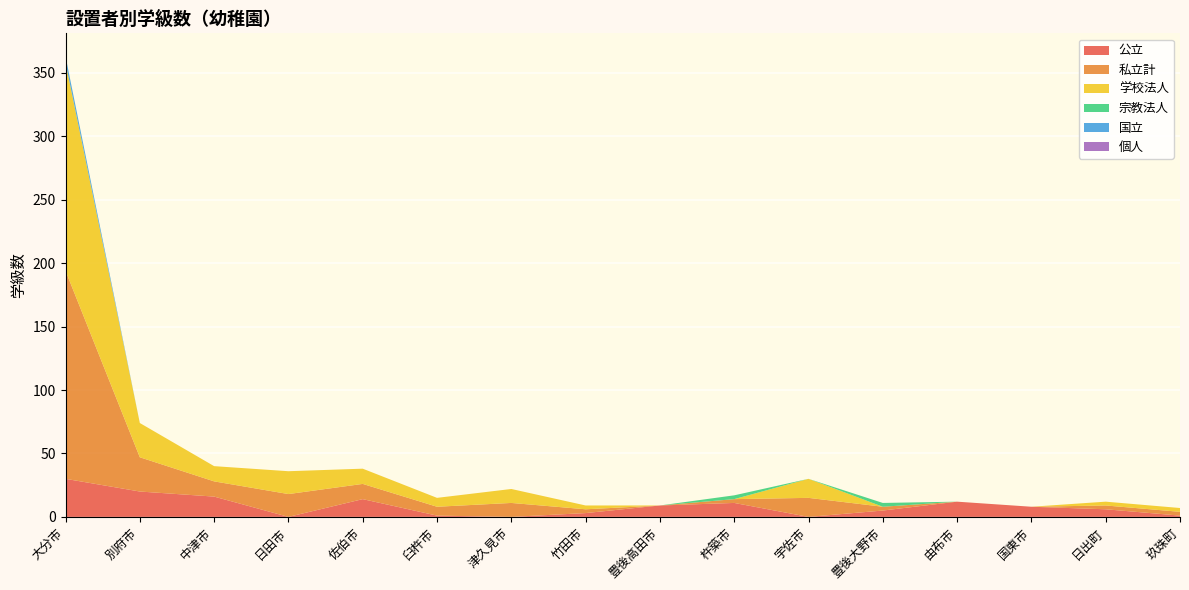

Reading left to right, list all the values displayed in this chart.

公立: 大分市=30	別府市=20	中津市=16	日田市=0	佐伯市=14	臼杵市=1	津久見市=0	竹田市=3	豊後高田市=9	杵築市=11	宇佐市=0	豊後大野市=5	由布市=12	国東市=8	日出町=6	玖珠町=1
私立計: 大分市=164	別府市=27	中津市=12	日田市=18	佐伯市=12	臼杵市=7	津久見市=11	竹田市=3	豊後高田市=0	杵築市=3	宇佐市=15	豊後大野市=3	由布市=0	国東市=0	日出町=3	玖珠町=3
学校法人: 大分市=164	別府市=27	中津市=12	日田市=18	佐伯市=12	臼杵市=7	津久見市=11	竹田市=3	豊後高田市=0	杵築市=0	宇佐市=15	豊後大野市=0	由布市=0	国東市=0	日出町=3	玖珠町=3
宗教法人: 大分市=0	別府市=0	中津市=0	日田市=0	佐伯市=0	臼杵市=0	津久見市=0	竹田市=0	豊後高田市=0	杵築市=3	宇佐市=0	豊後大野市=3	由布市=0	国東市=0	日出町=0	玖珠町=0
国立: 大分市=5	別府市=0	中津市=0	日田市=0	佐伯市=0	臼杵市=0	津久見市=0	竹田市=0	豊後高田市=0	杵築市=0	宇佐市=0	豊後大野市=0	由布市=0	国東市=0	日出町=0	玖珠町=0
個人: 大分市=0	別府市=0	中津市=0	日田市=0	佐伯市=0	臼杵市=0	津久見市=0	竹田市=0	豊後高田市=0	杵築市=0	宇佐市=0	豊後大野市=0	由布市=0	国東市=0	日出町=0	玖珠町=0